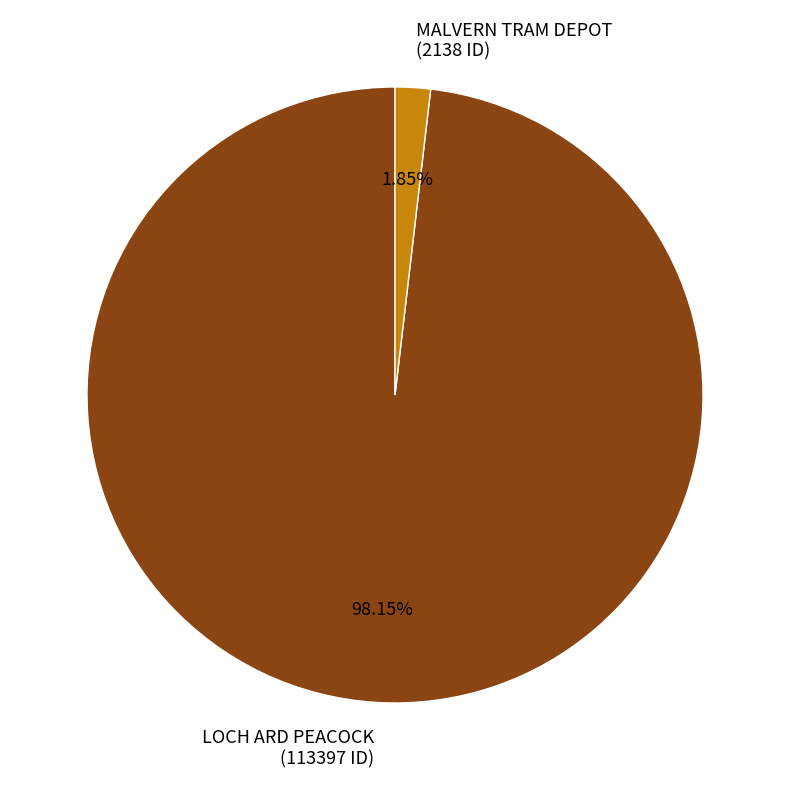

Is the sum of LOCH ARD PEACOCK and MALVERN TRAM DEPOT greater than half?

Yes